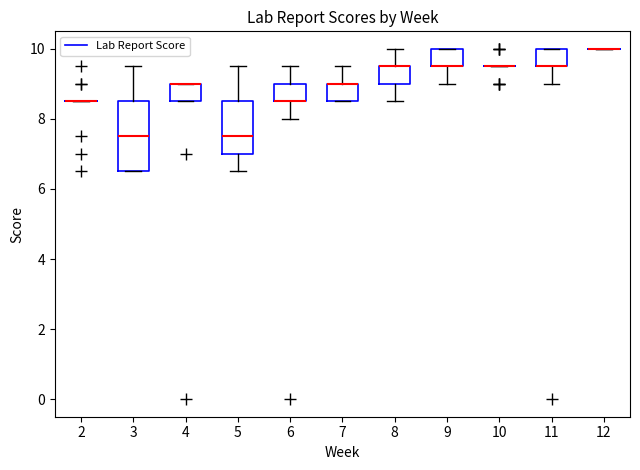

Reading left to right, transcribe this box plot: for each box, give where its median line is, the range the box spans, and where its two whiskers end, as read against the y-axis. The values are not printed on the chart, so give them approximately, as read against the axis.

2: box collapsed to a line at 8.6, whiskers 8.6 to 8.6
3: median 7.6, box 6.6 to 8.6, whiskers 6.6 to 9.6
4: median 9.0 (drawn on the box's upper edge), box 8.6 to 9.0, whiskers 8.6 to 9.0
5: median 7.6, box 7.0 to 8.6, whiskers 6.6 to 9.6
6: median 8.6 (drawn on the box's lower edge), box 8.6 to 9.0, whiskers 8.0 to 9.6
7: median 9.0 (drawn on the box's upper edge), box 8.6 to 9.0, whiskers 8.6 to 9.6
8: median 9.6 (drawn on the box's upper edge), box 9.0 to 9.6, whiskers 8.6 to 10.0
9: median 9.6 (drawn on the box's lower edge), box 9.6 to 10.0, whiskers 9.0 to 10.0
10: box collapsed to a line at 9.6, whiskers 9.6 to 9.6
11: median 9.6 (drawn on the box's lower edge), box 9.6 to 10.0, whiskers 9.0 to 10.0
12: box collapsed to a line at 10.0, whiskers 10.0 to 10.0